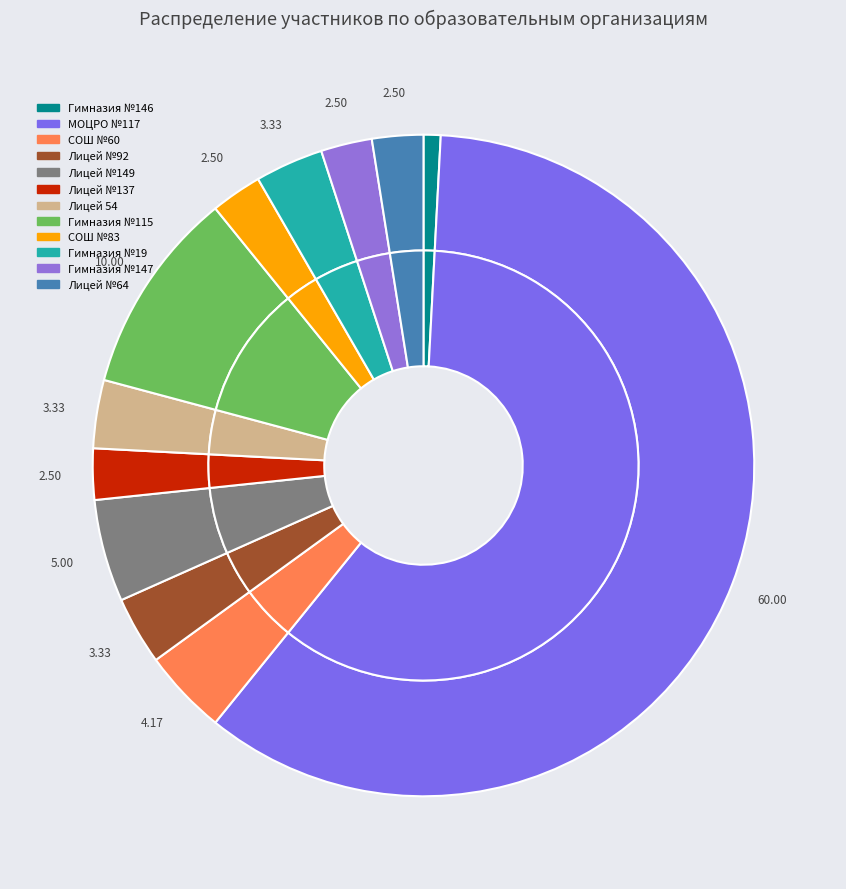

How many segments does this pie chart have?

12